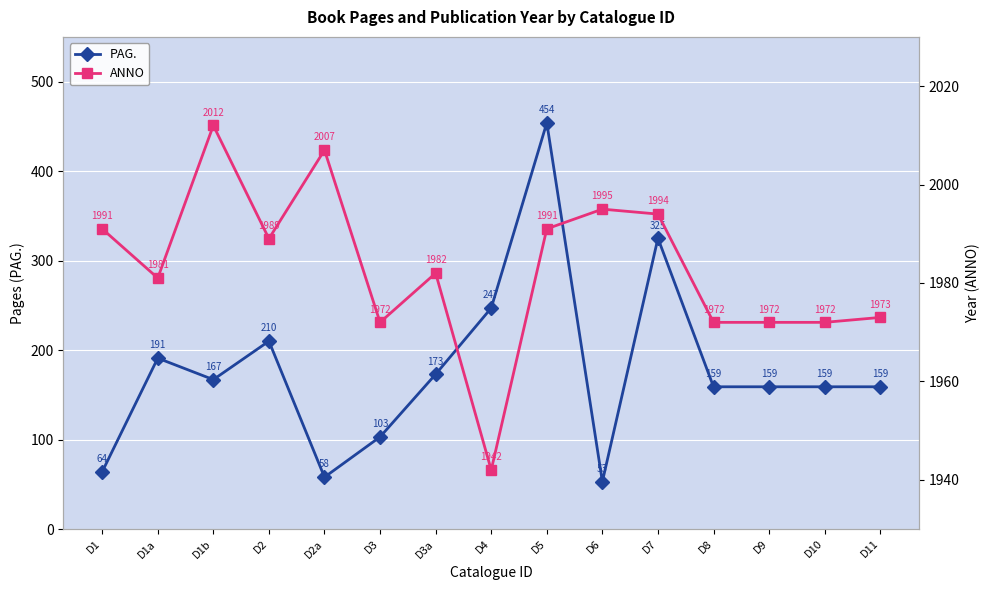

How many lines are shown in the chart?

2